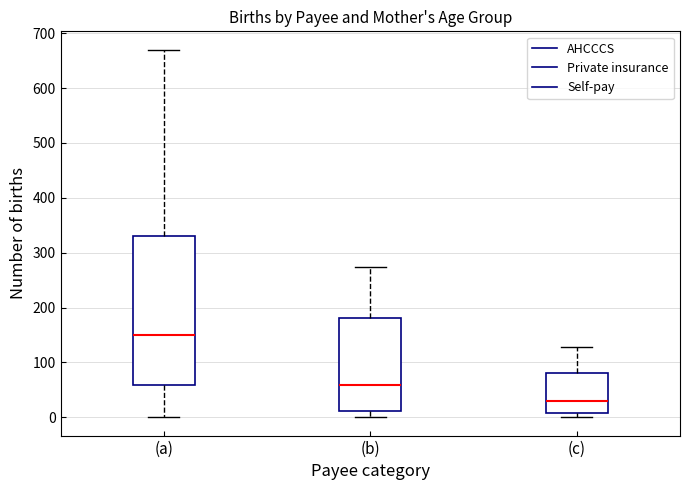

Reading left to right, transcribe this box plot: for each box, give where its median line is, the range the box spans, and where its two whiskers end, as read against the y-axis. The values are not printed on the chart, so give them approximately, as read against the axis.

(a): median 150, box 60 to 330, whiskers 0 to 670
(b): median 60, box 10 to 180, whiskers 0 to 270
(c): median 30, box 10 to 80, whiskers 0 to 130